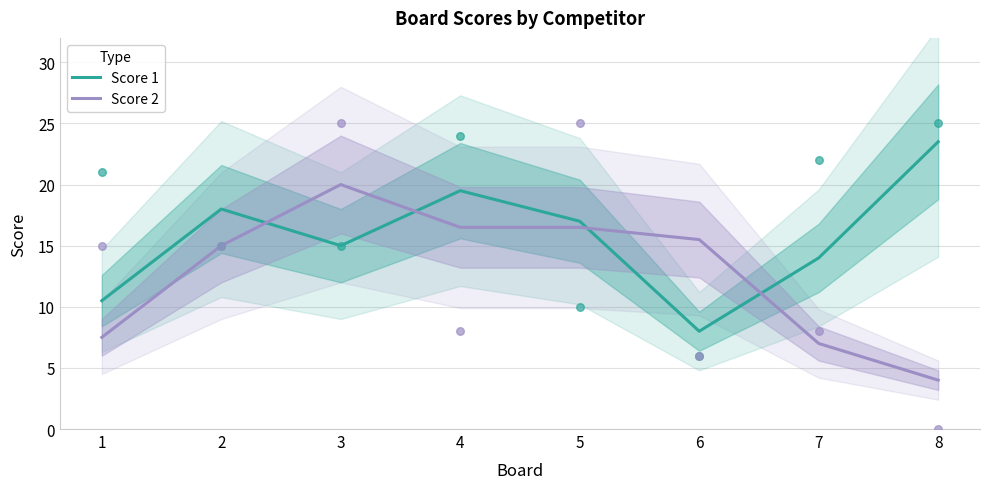

Which series has the widest spread of Y values?

Score 2